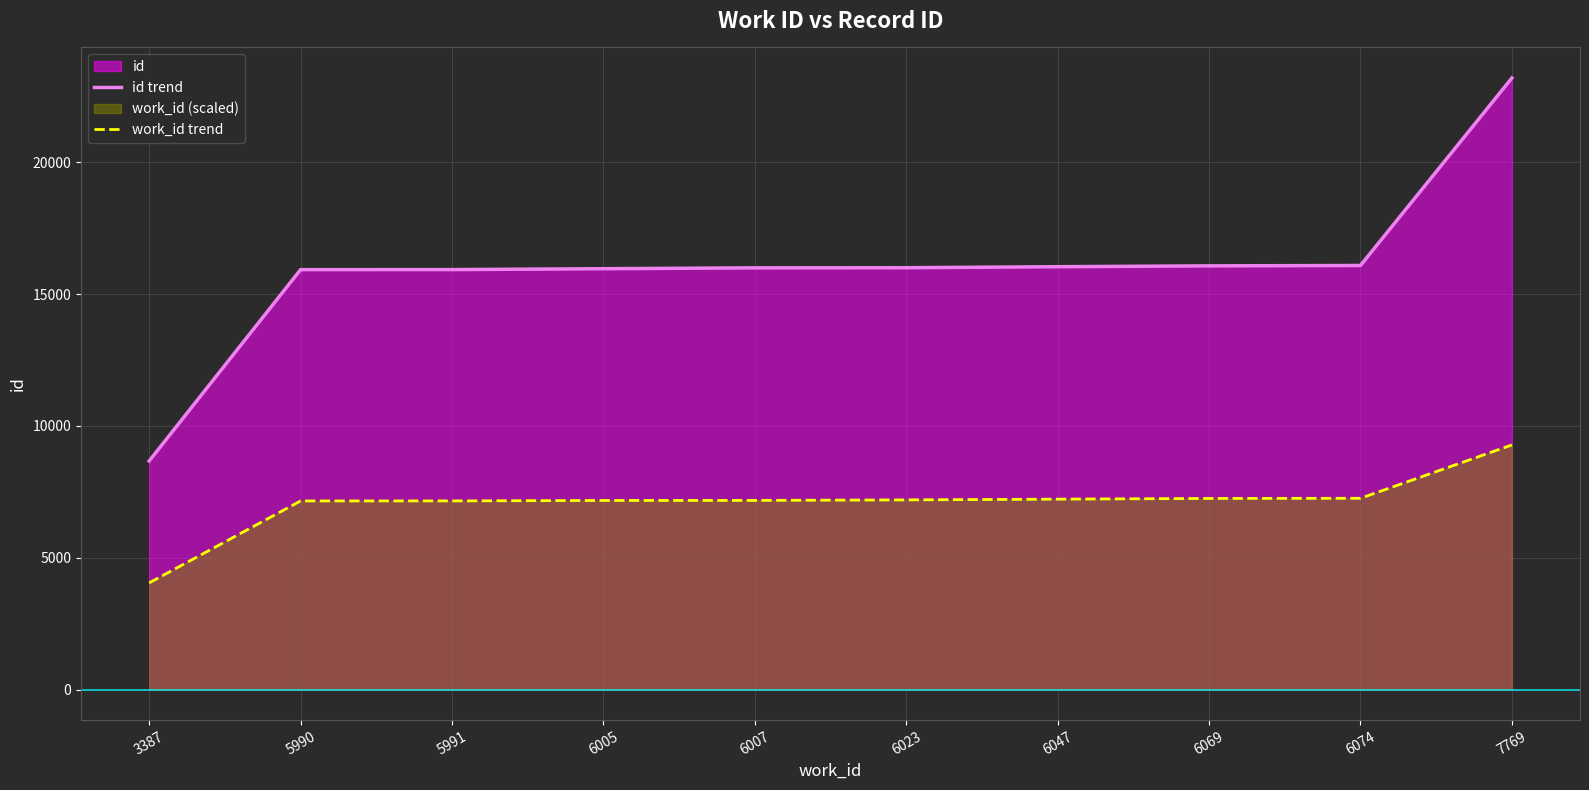

Between 6074 and 6005, which is larger?

6074